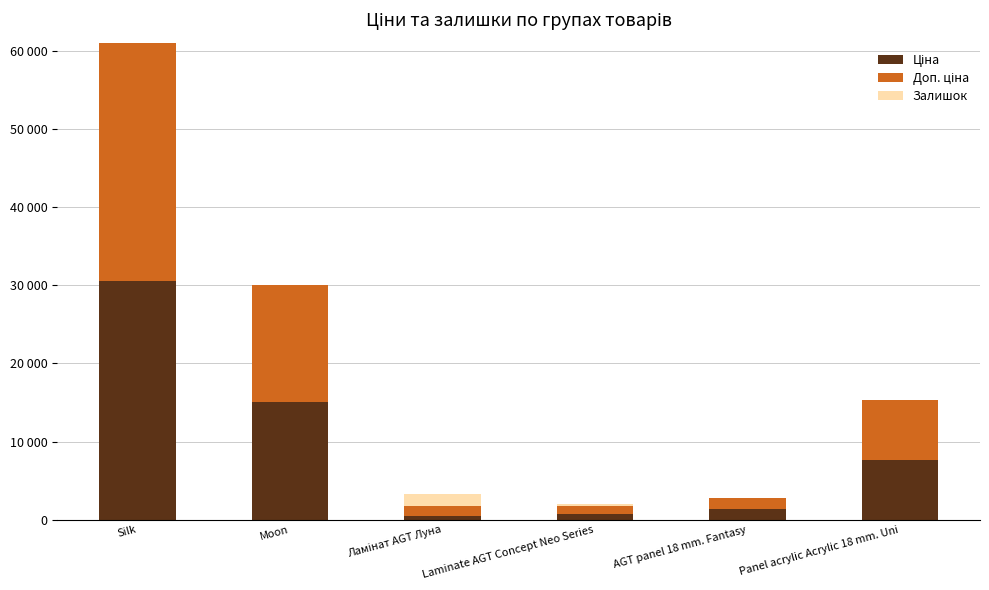

Are the bars grouped side by side (vs. stacked)?

No